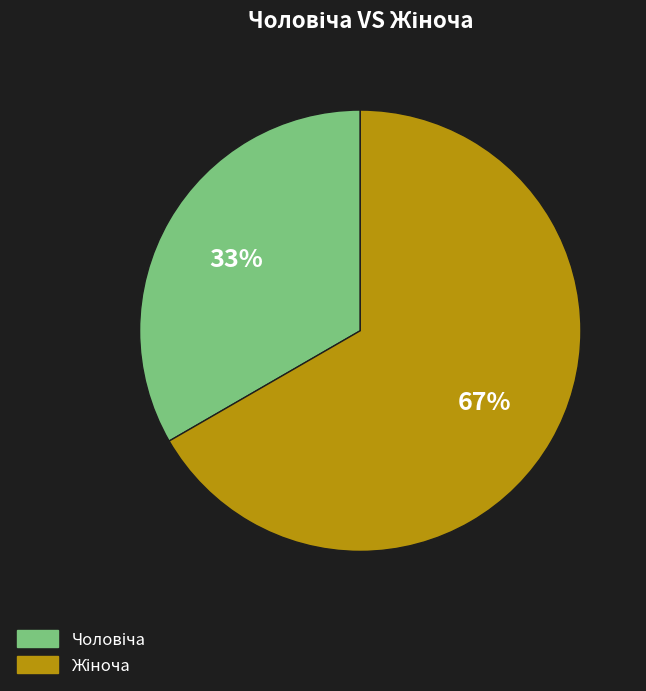

Does any single category account for the majority?

Yes